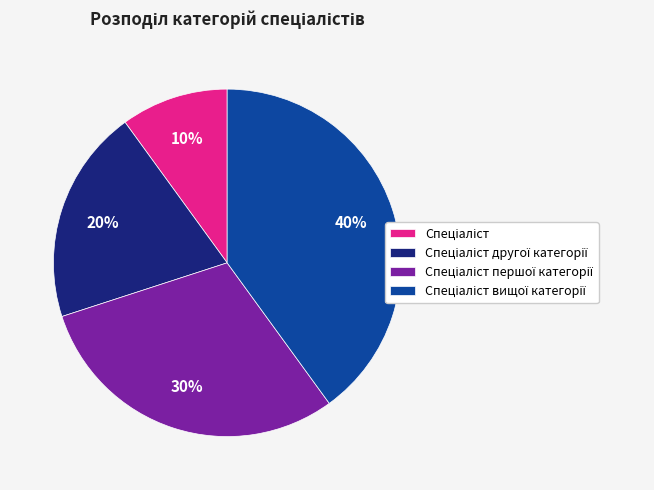

Does any single category account for the majority?

No